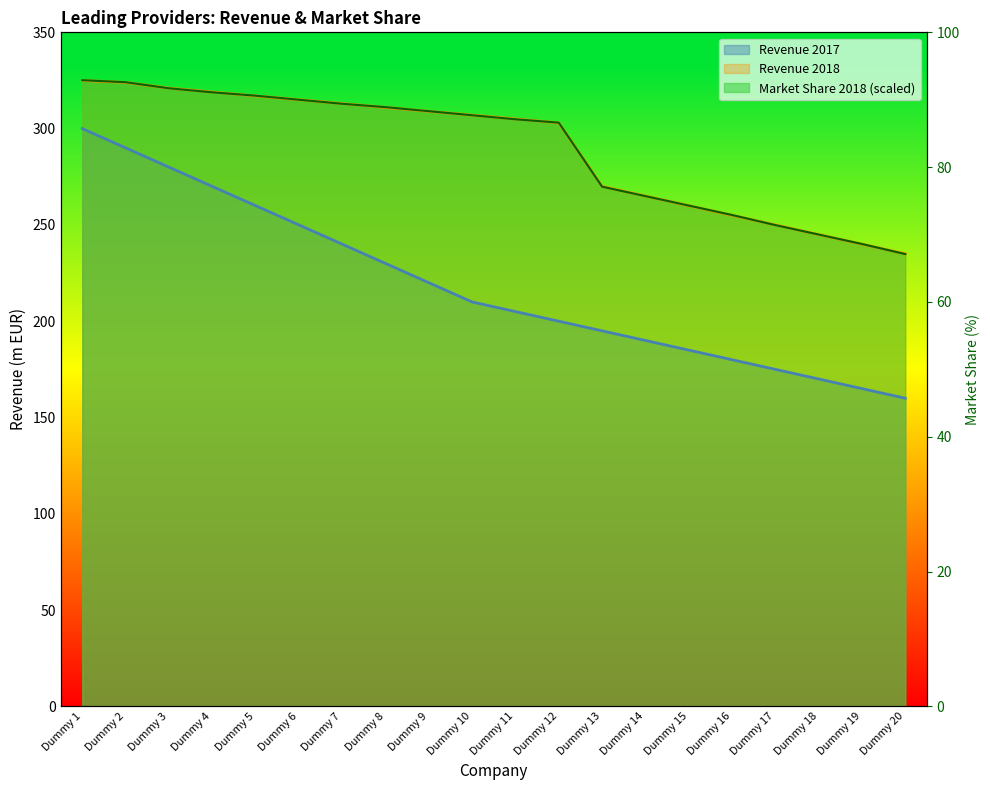

What is the total value across all series at Dummy 19?

645.1